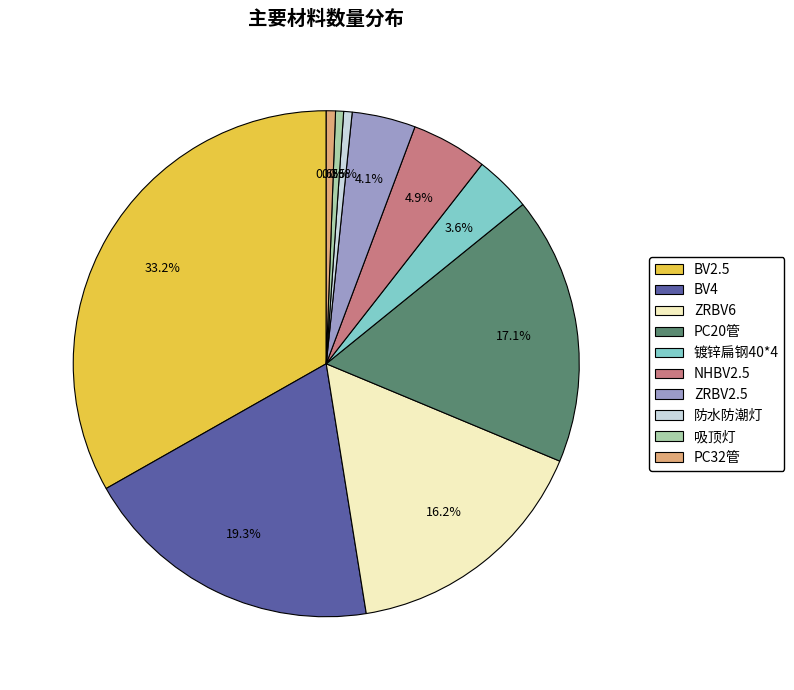

To the nearest percent, what is the difference between the largest and smallest slice percentages?

33%